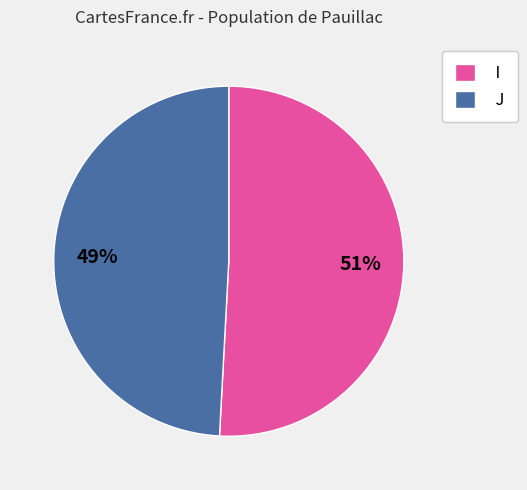

Is it true that I is 43% of the pie?

False